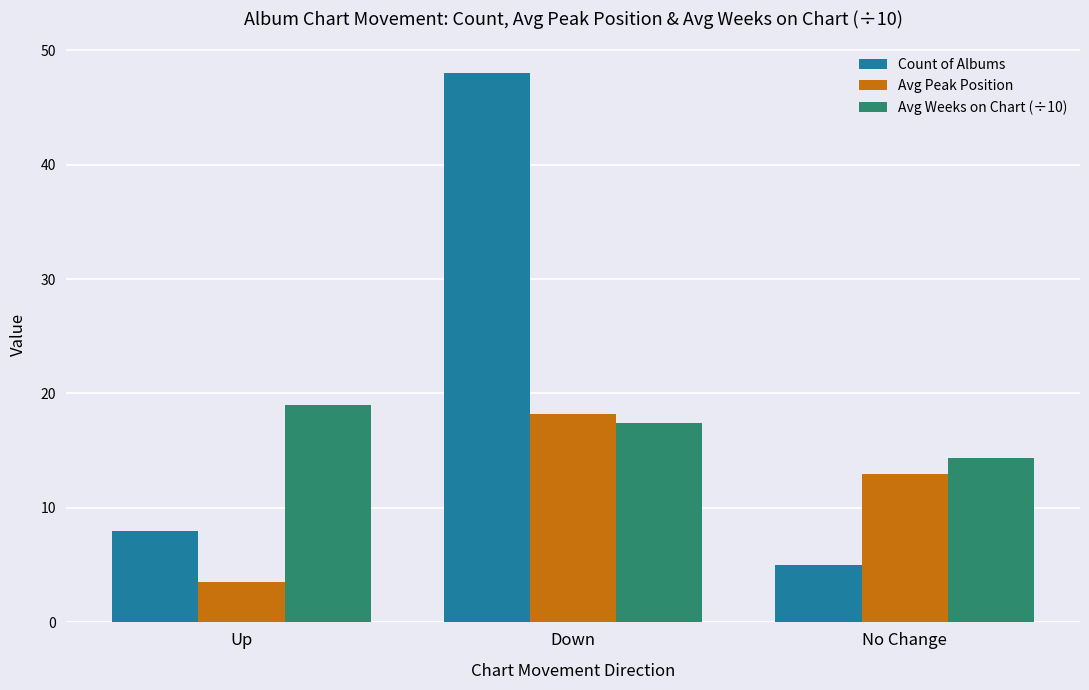

True or false: Avg Peak Position has a value of 6.2 at Up.

False